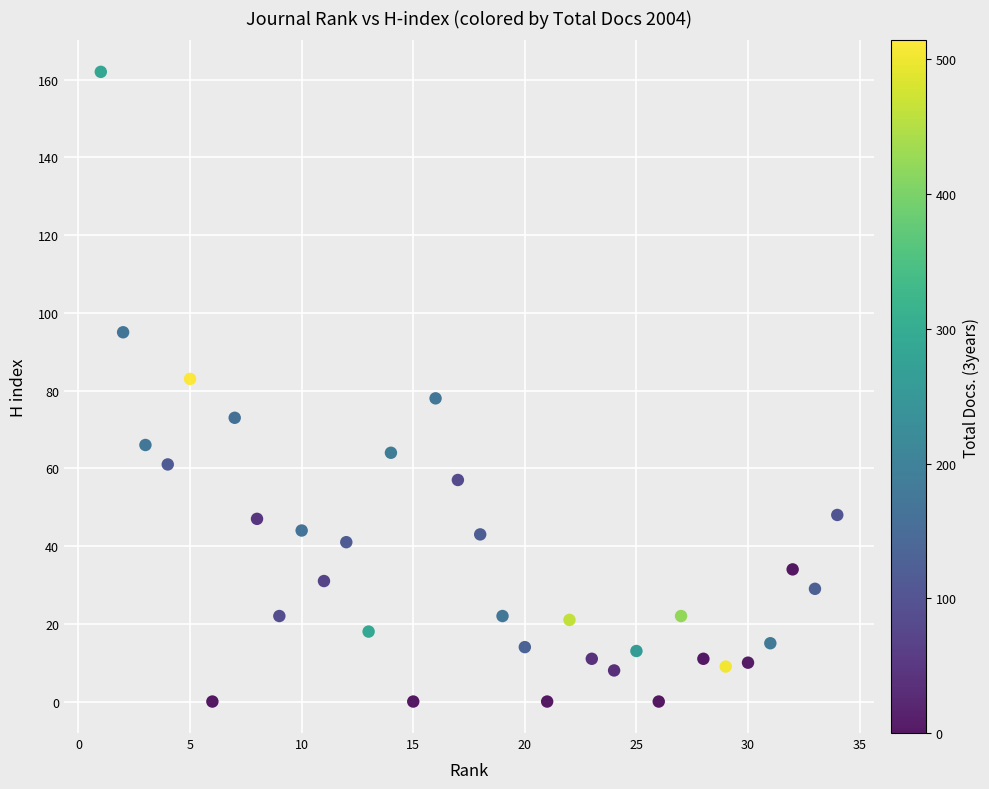

What is the range of Y values (max minus min)?

162